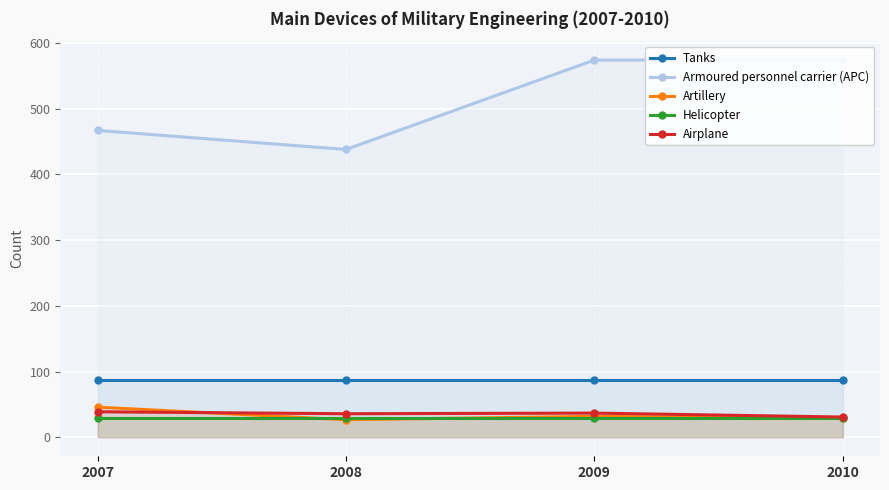

What is the sum of all Armoured personnel carrier (APC) values?

2053